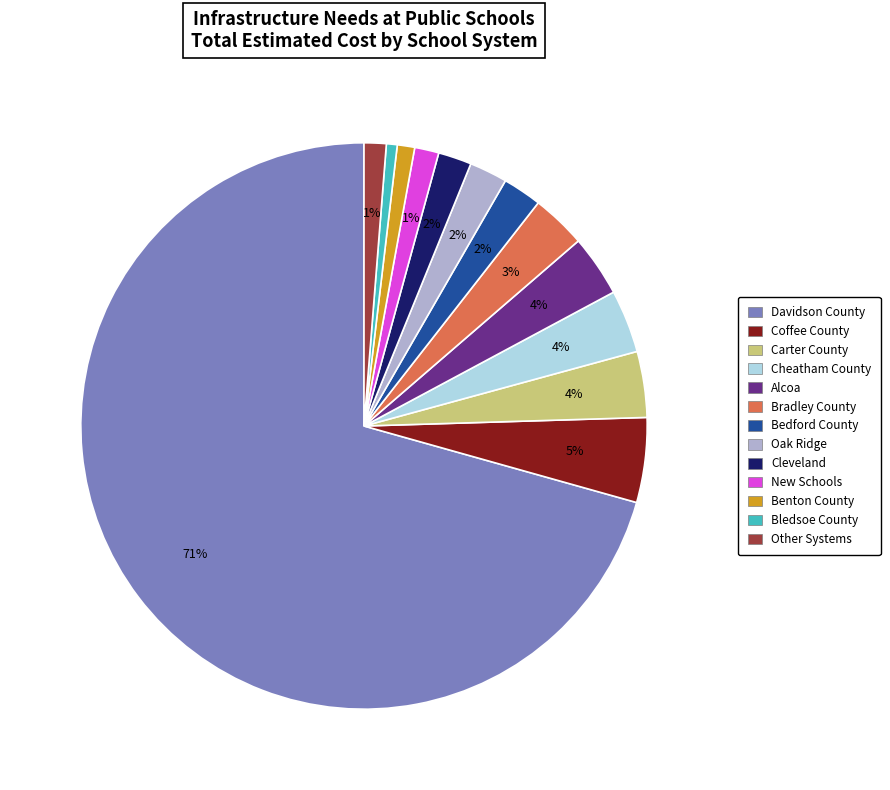

Is there a majority slice in this chart?

Yes